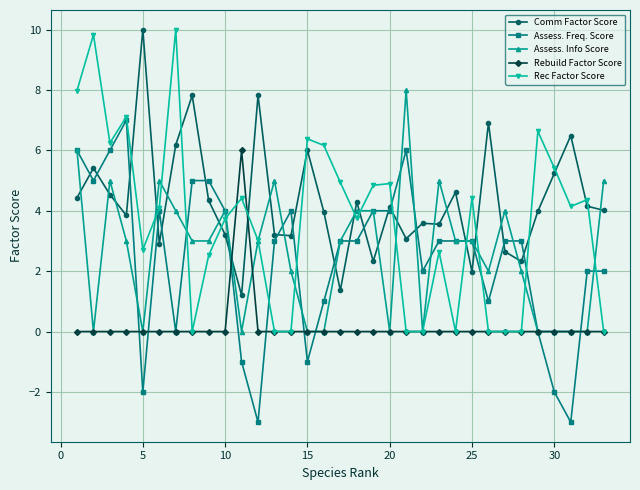

What is the smallest value displayed?

-3.0